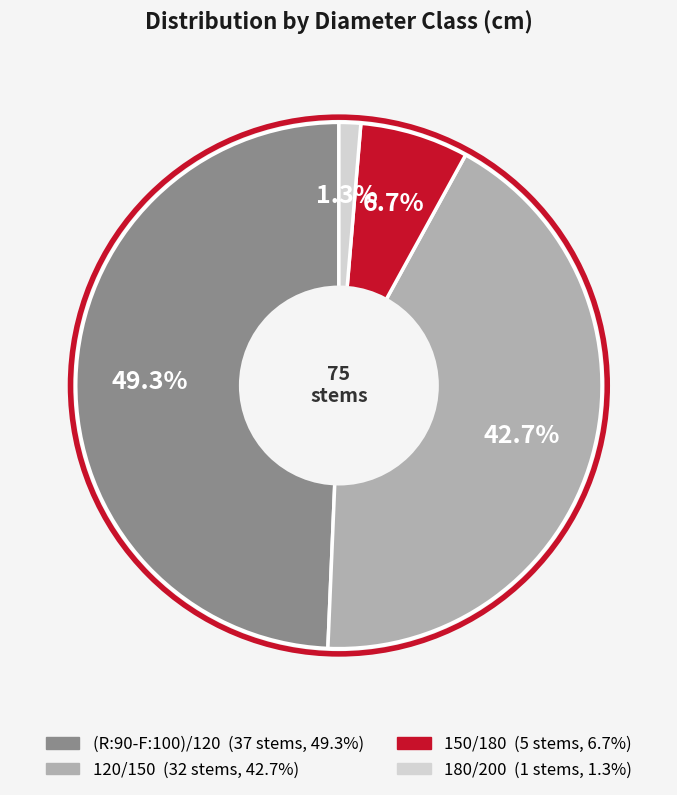

How much of the chart is everything except 120/150?

57.3%